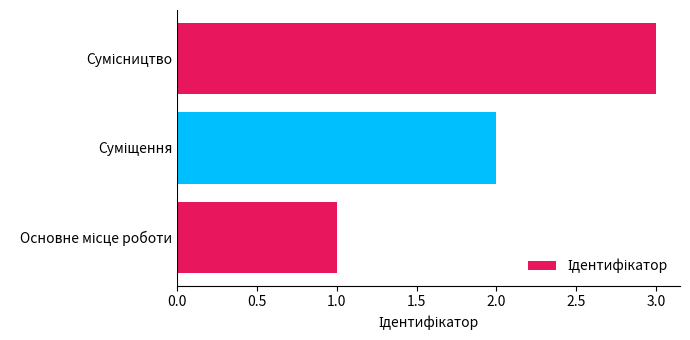

How many bars are there in total?

3